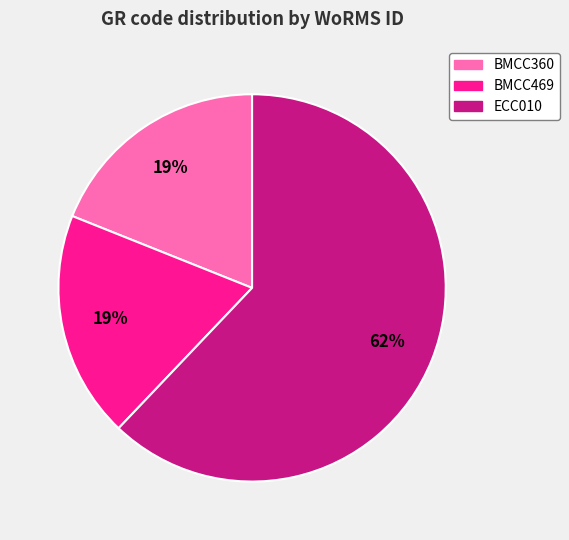

Count the number of slices in the pie.

3